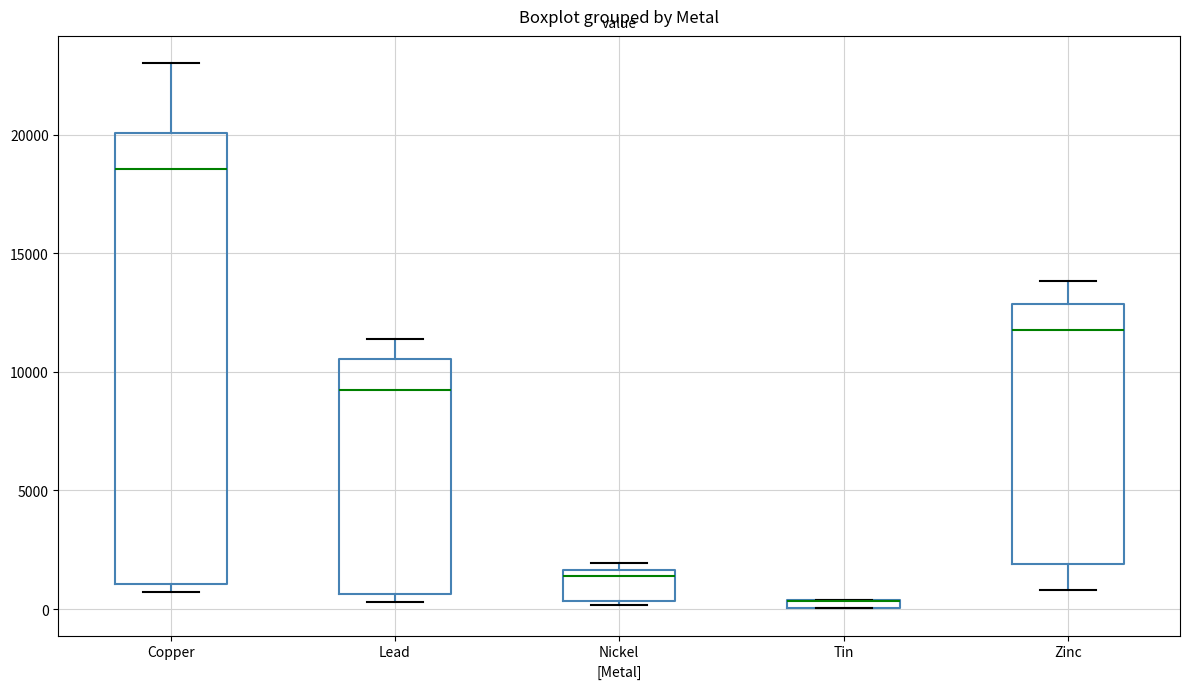

Which box is the tallest, from its lower edge to its upper edge?

Copper